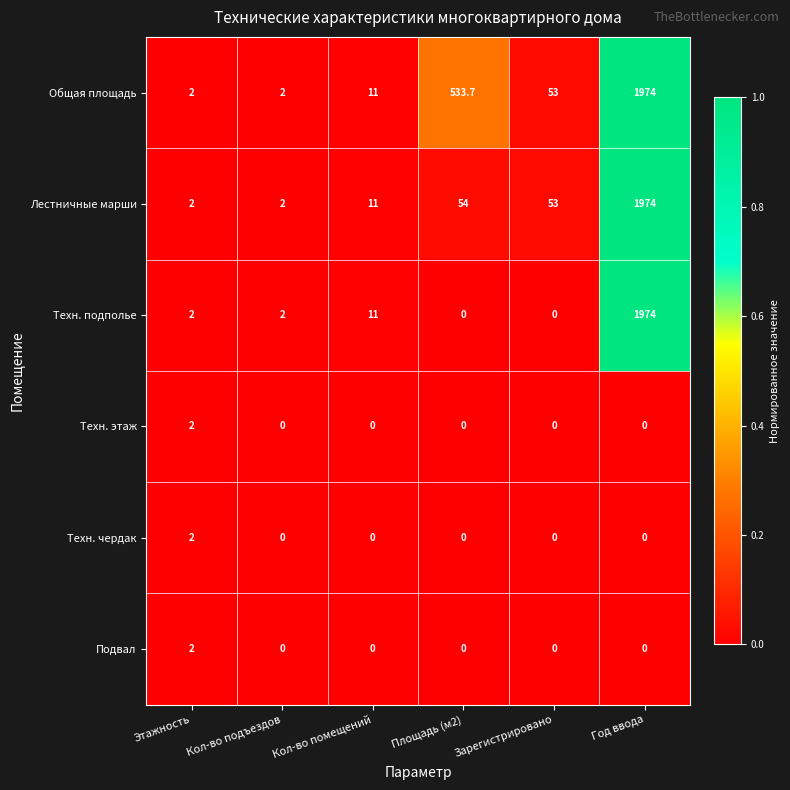

What is the total value across all series at Год ввода?

5922.0